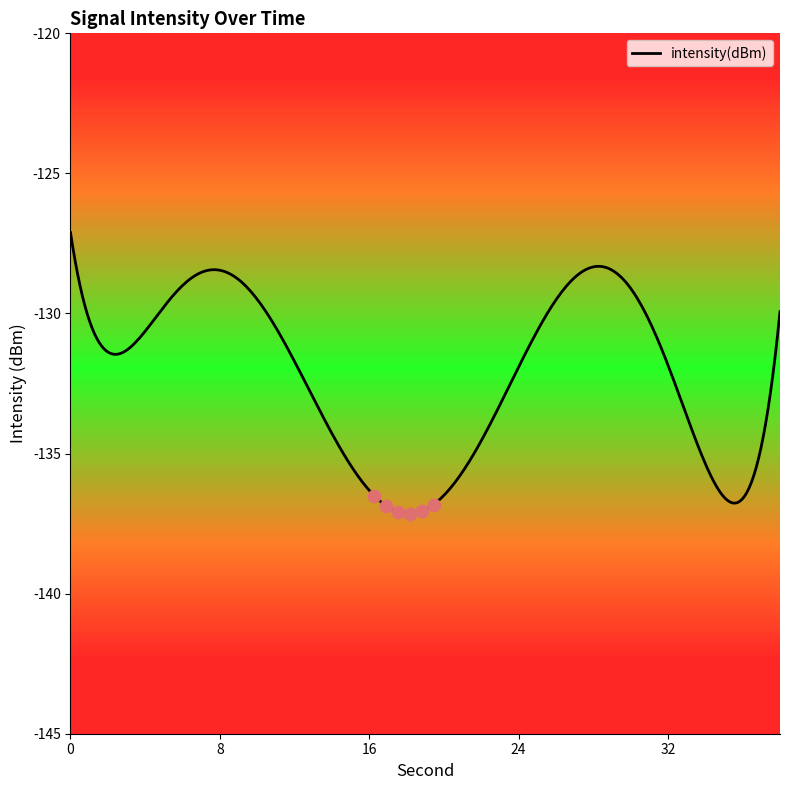

What is the change in value from 0 to 16?

-9.2